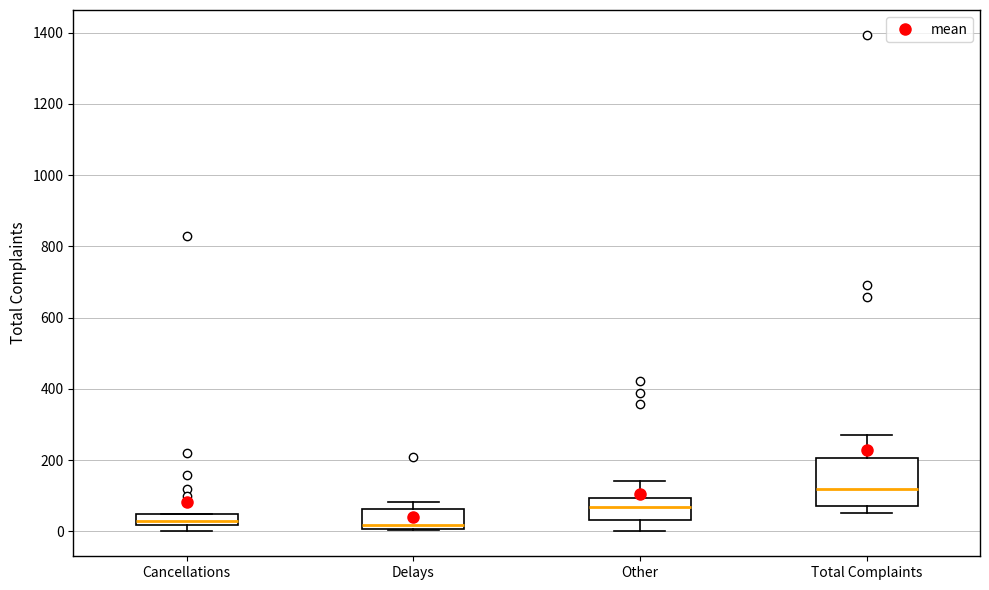

Reading left to right, read every box against the y-axis: the position of its median line, the range the box covers, and the ends of its whiskers. The values are not printed on the chart, so give them approximately, as read against the axis.

Cancellations: median 40, box 20 to 60, whiskers 0 to 60
Delays: median 20, box 0 to 60, whiskers 0 to 80
Other: median 60, box 40 to 100, whiskers 0 to 140
Total Complaints: median 120, box 80 to 200, whiskers 60 to 280